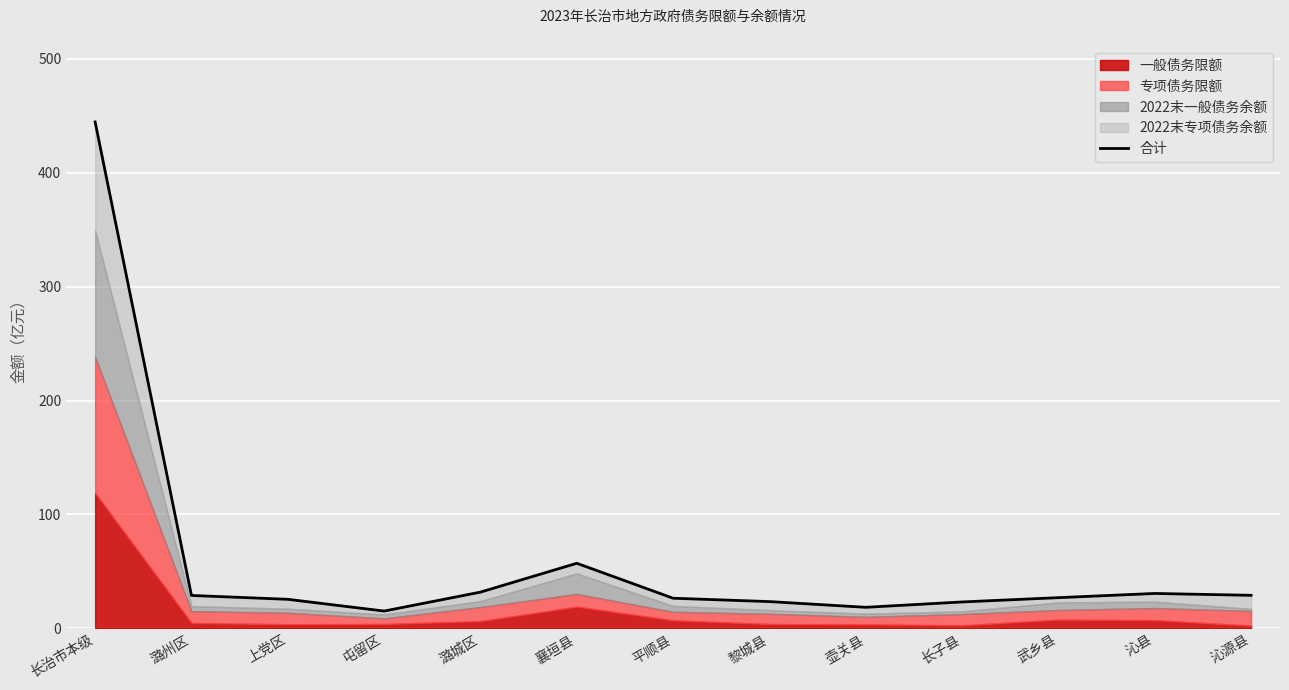

What is the value of the 5th point from the left?

31.8